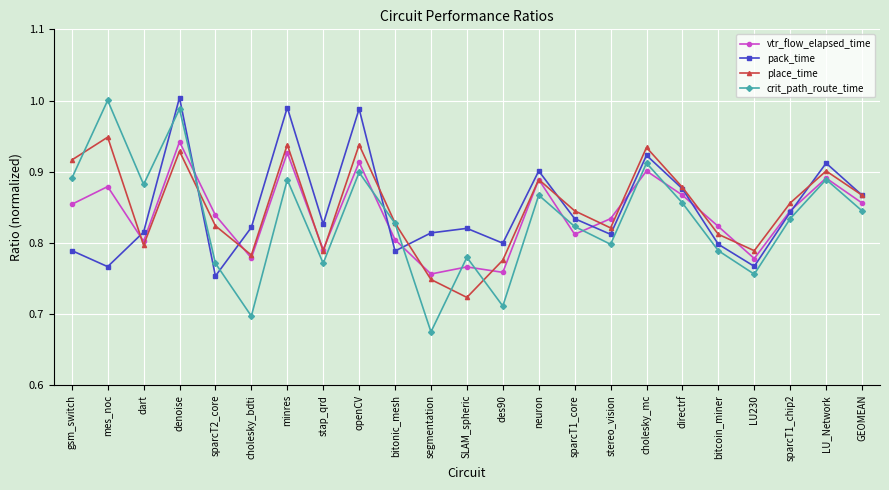

Where is the first local maximum for pack_time?

denoise